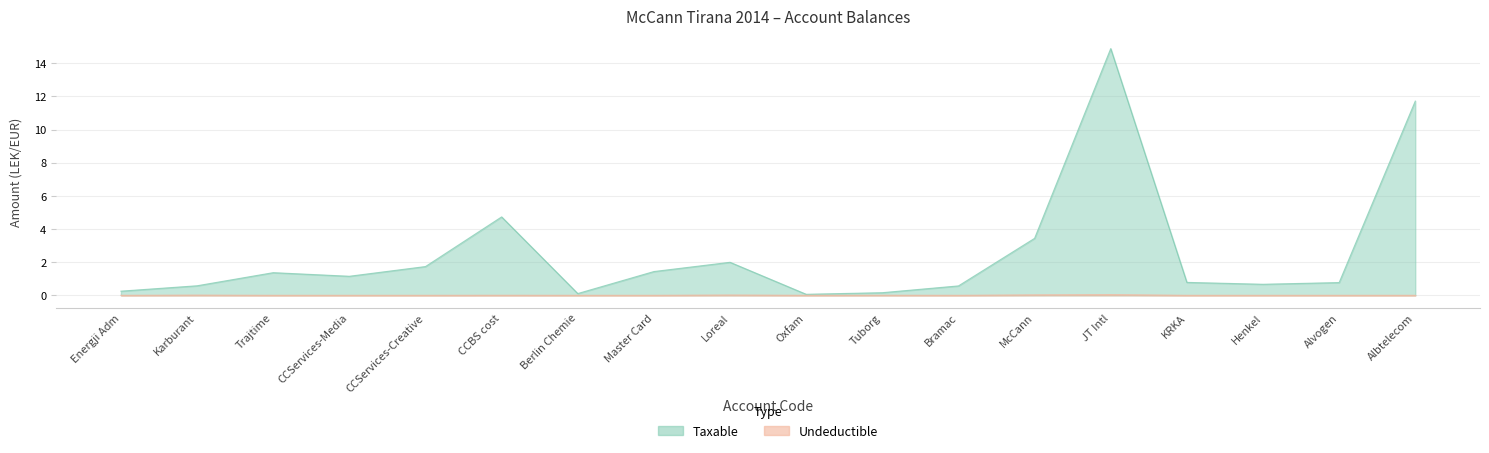

Reading left to right, list all the values displayed in this chart.

Taxable: 0.3	0.6	1.4	1.1	1.7	4.7	0.1	1.4	2.0	0.1	0.2	0.6	3.4	14.9	0.8	0.7	0.8	11.7
Undeductible: 0.0	0.0	0.0	0.0	0.0	0.0	0.0	0.0	0.0	0.0	0.0	0.0	0.0	0.0	0.0	0.0	0.0	0.0